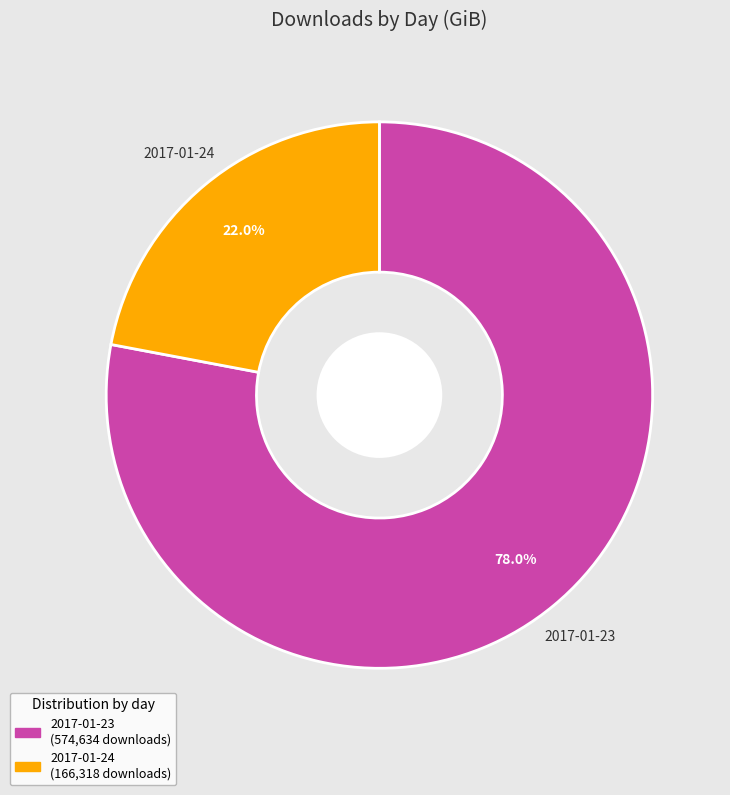

Which category has the biggest portion of the pie?

2017-01-23